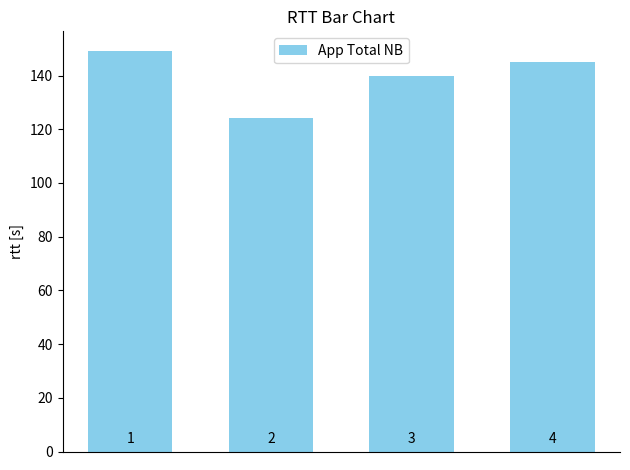

What is the minimum value shown in the chart?

124